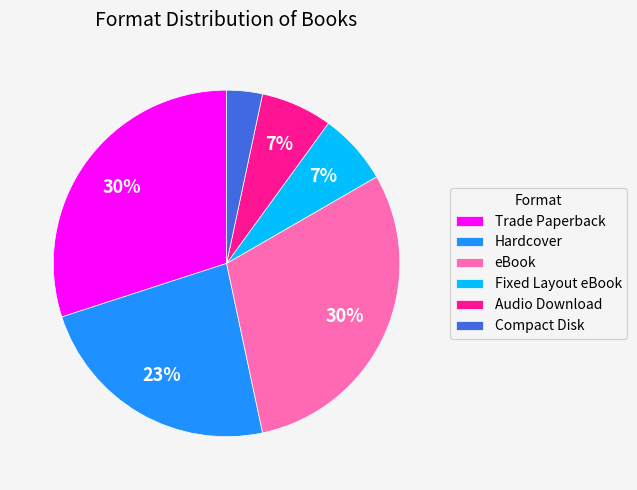

Combined, do eBook and Trade Paperback account for over 50%?

Yes